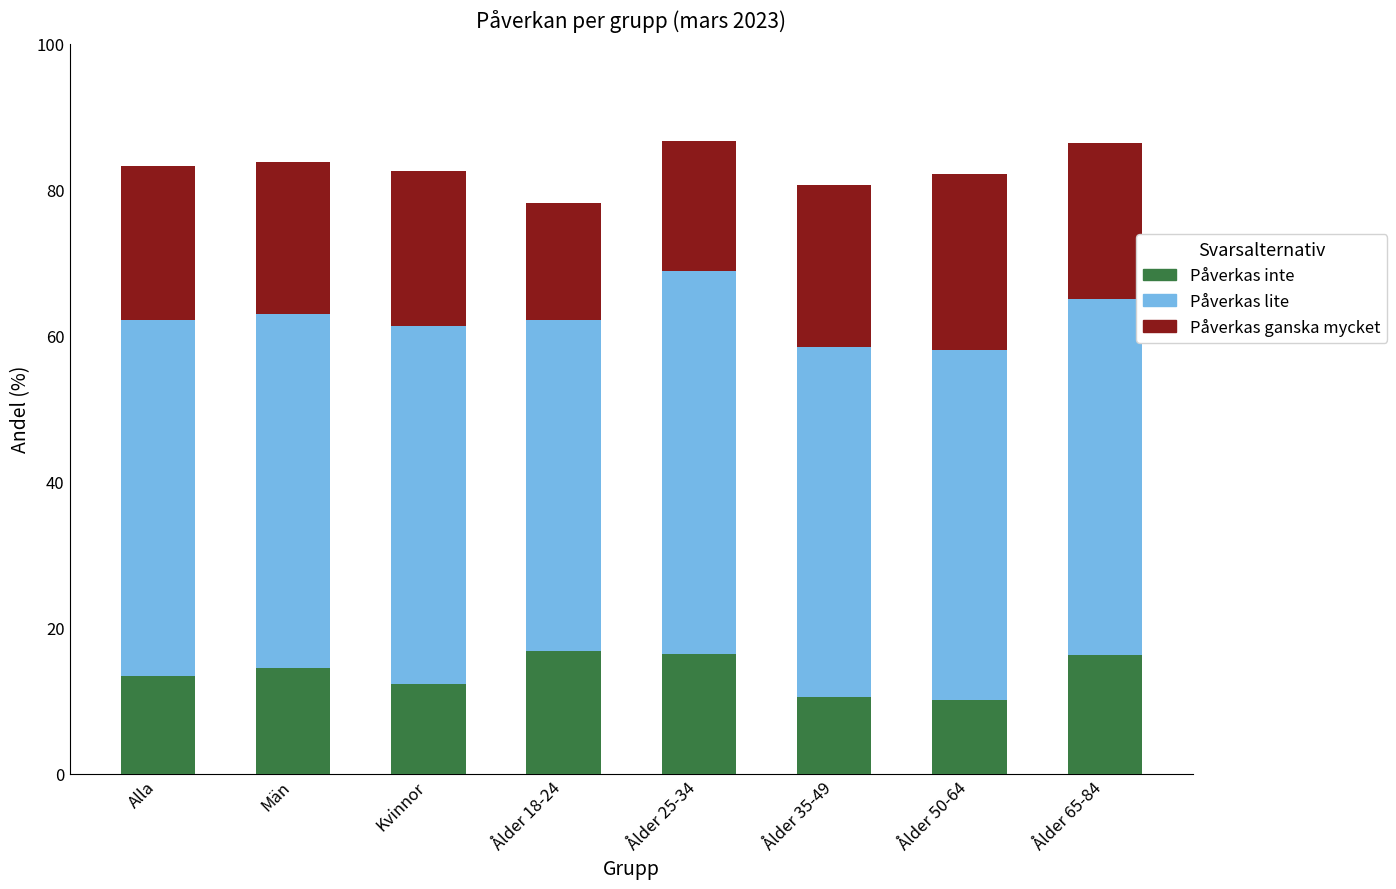

What is the difference between the Påverkas inte values at Ålder 50-64 and Ålder 25-34?

6.3